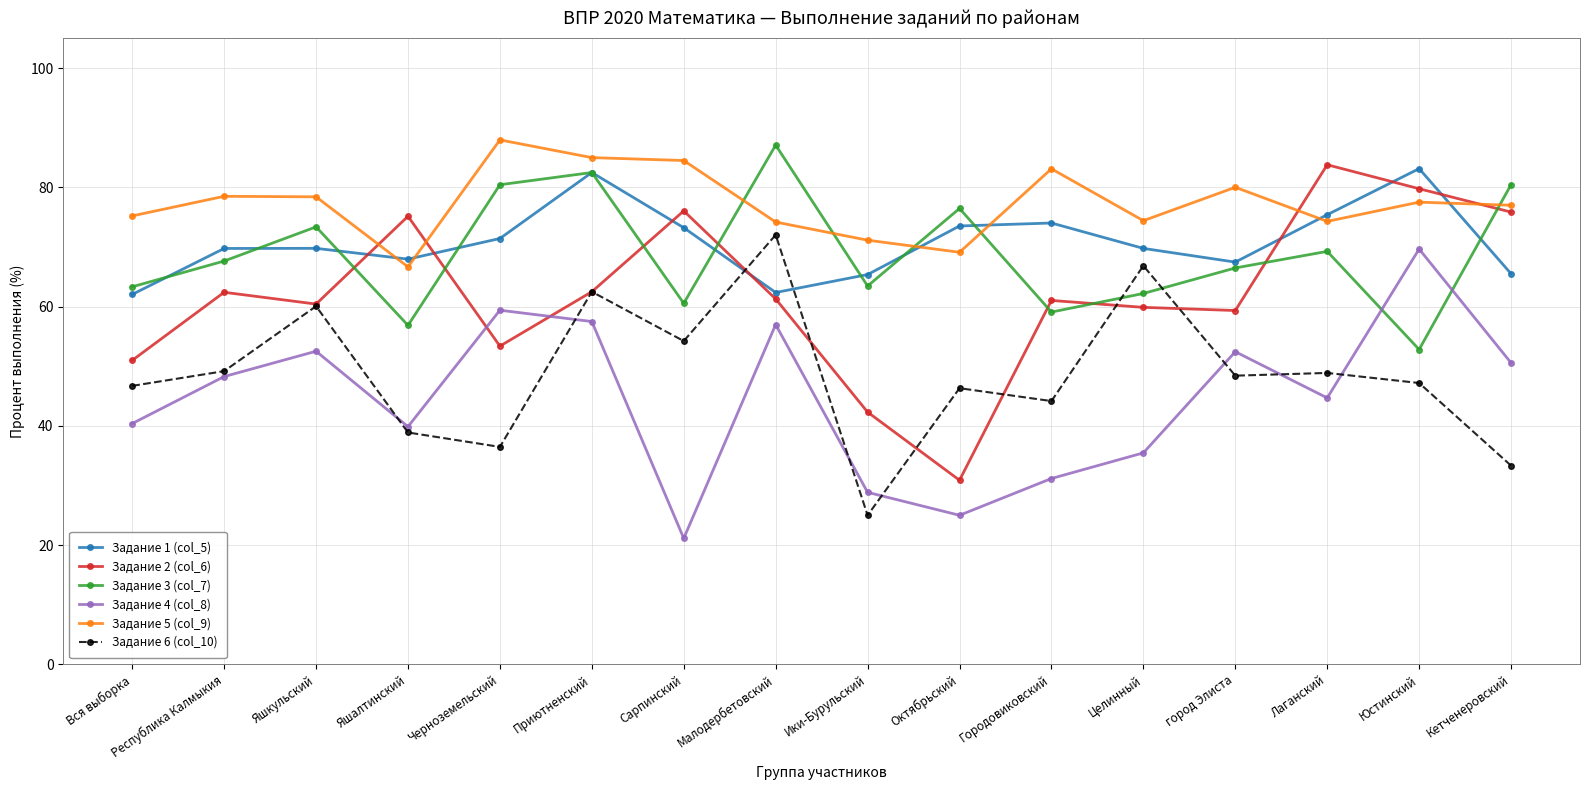

What is the difference between the Задание 2 (col_6) values at Октябрьский and Яшалтинский?

44.3